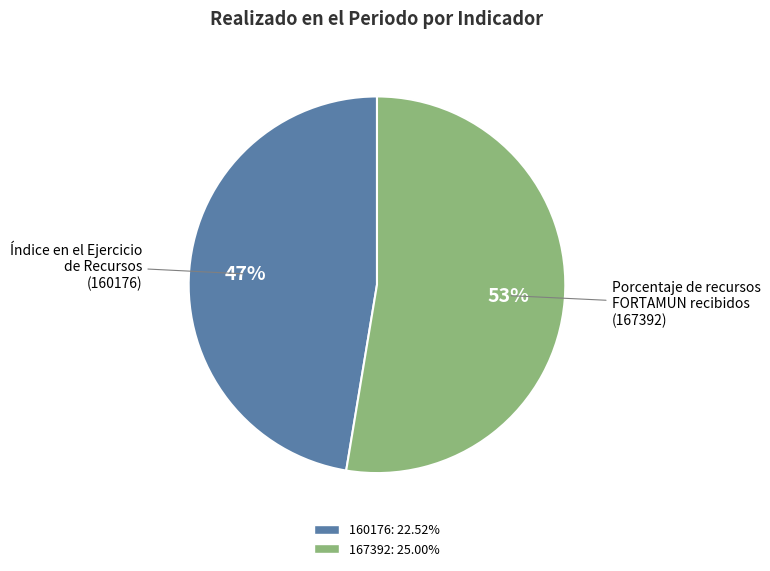

Combined, do 160176 and 167392 account for over 50%?

Yes